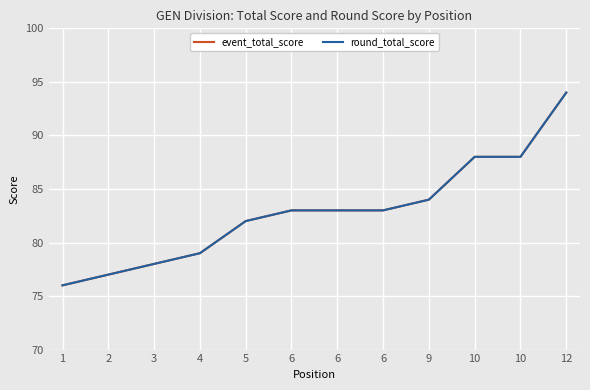

Does the chart display data point markers on the line(s)?

No